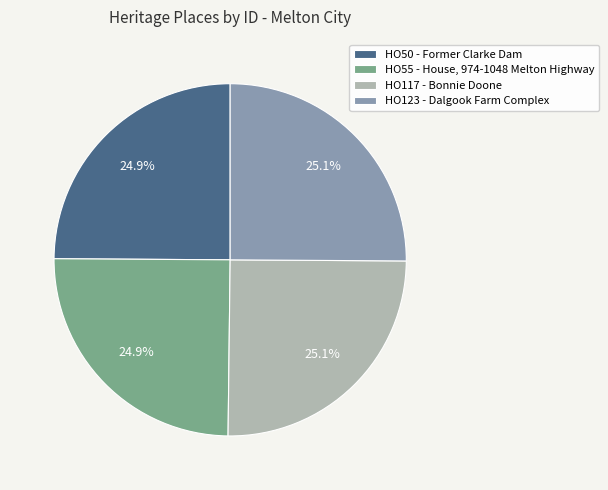

How many segments does this pie chart have?

4